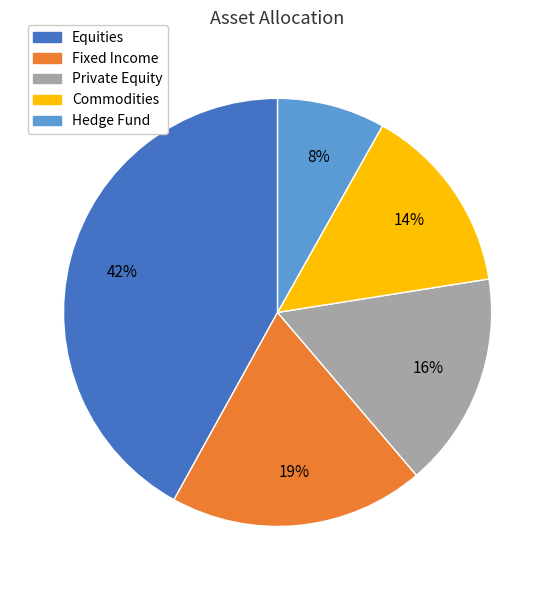

Which category has the smallest portion of the pie?

Hedge Fund